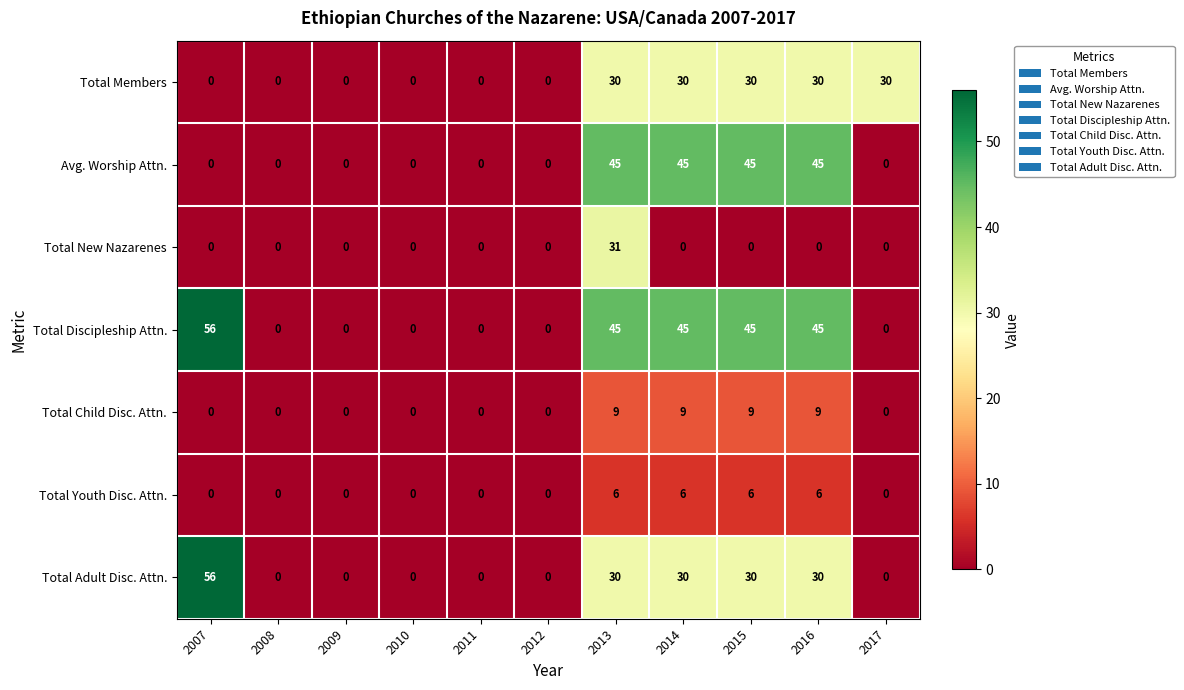

Count the number of data series in this chart.

7